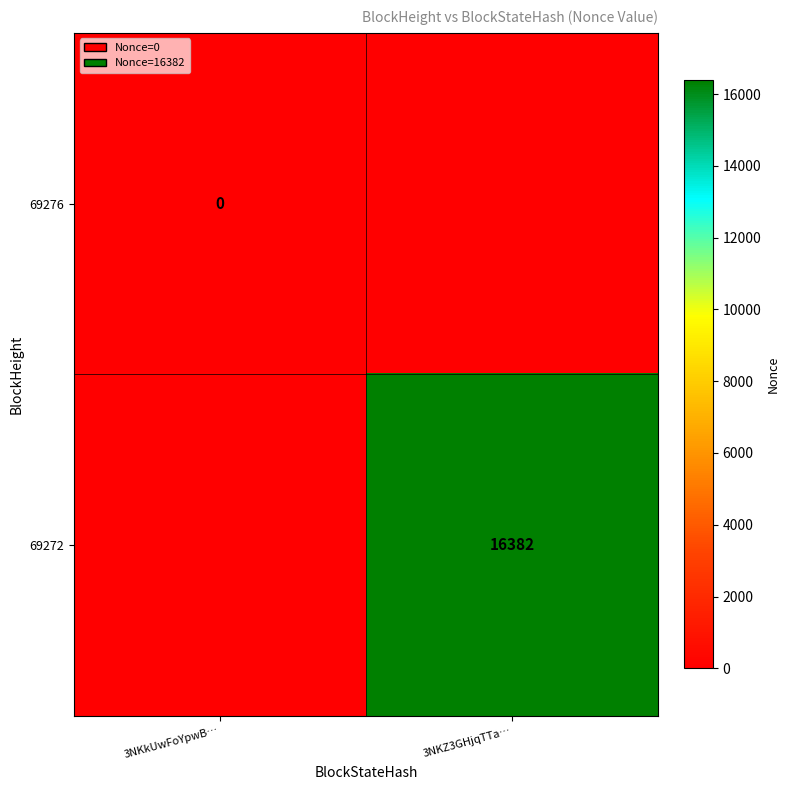

At which category is the sum across all series the highest?

3NKZ3GHjqTTa…